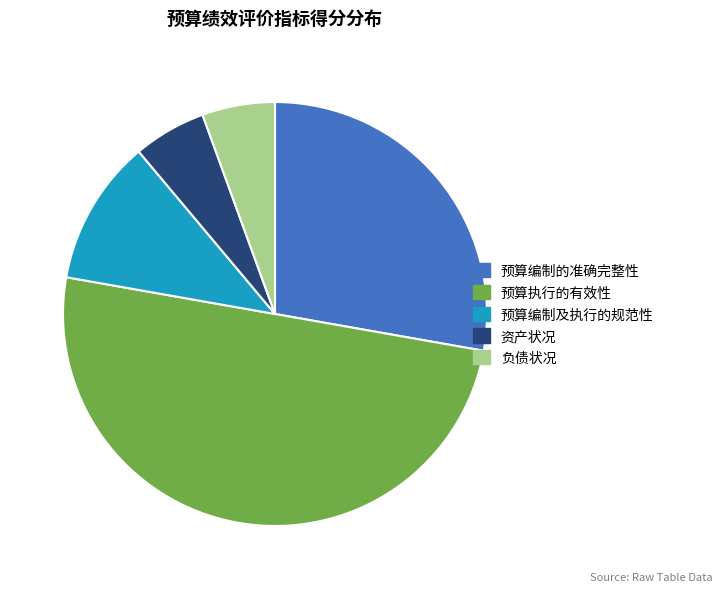

What is the ratio of the value at 预算编制的准确完整性 to the value at 负债状况?

5.0